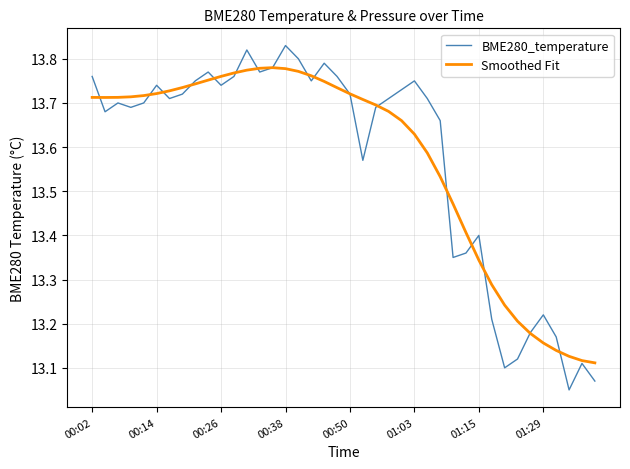

True or false: BME280_temperature has more than 2 points higher than both neighbors.

True